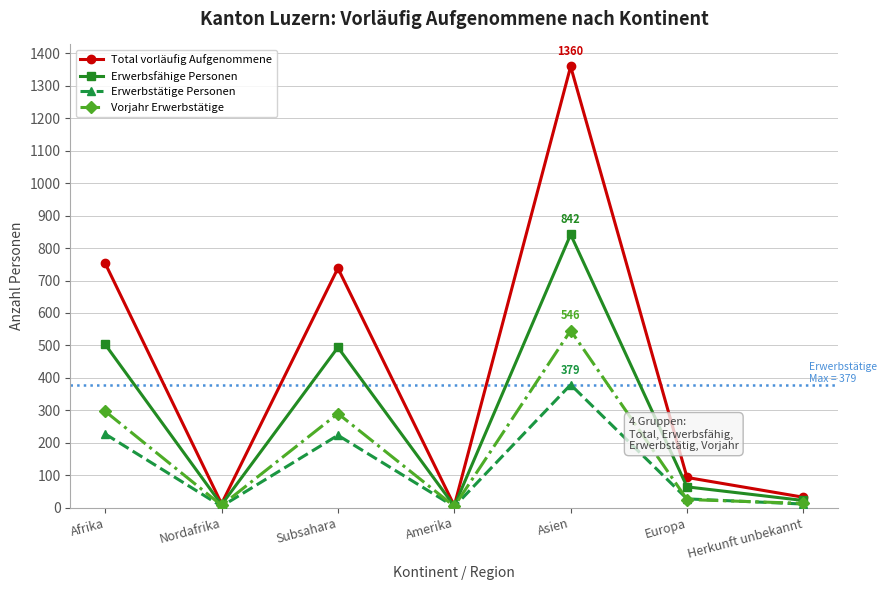

Does the chart have visible grid lines?

Yes